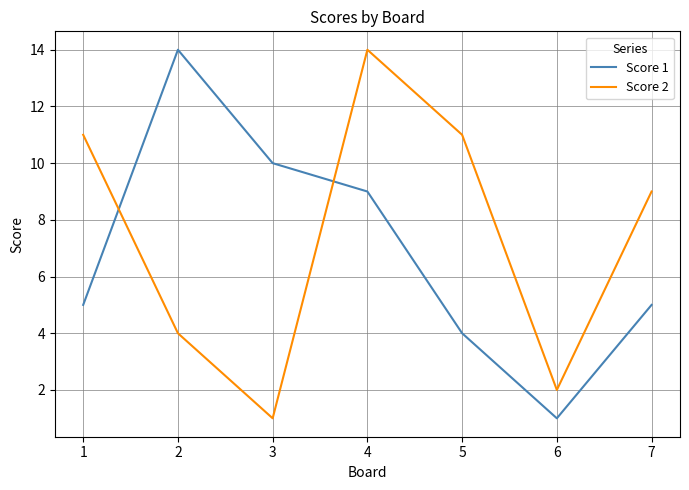

Which series has the largest total across all categories?

Score 2